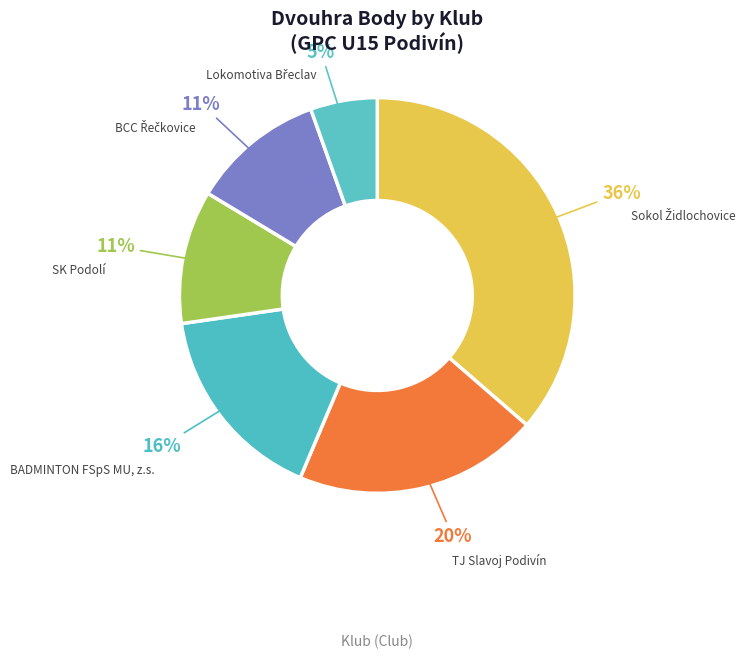

What percentage is the SK Podolí slice, to the nearest percent?

11%